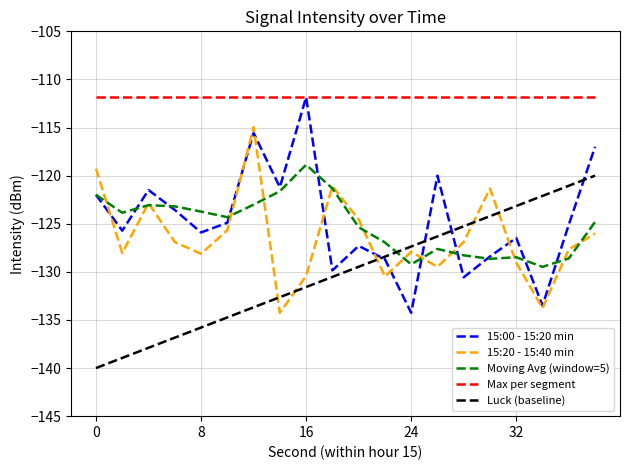

What is the lowest value of the Moving Avg (window=5) series?

-129.5